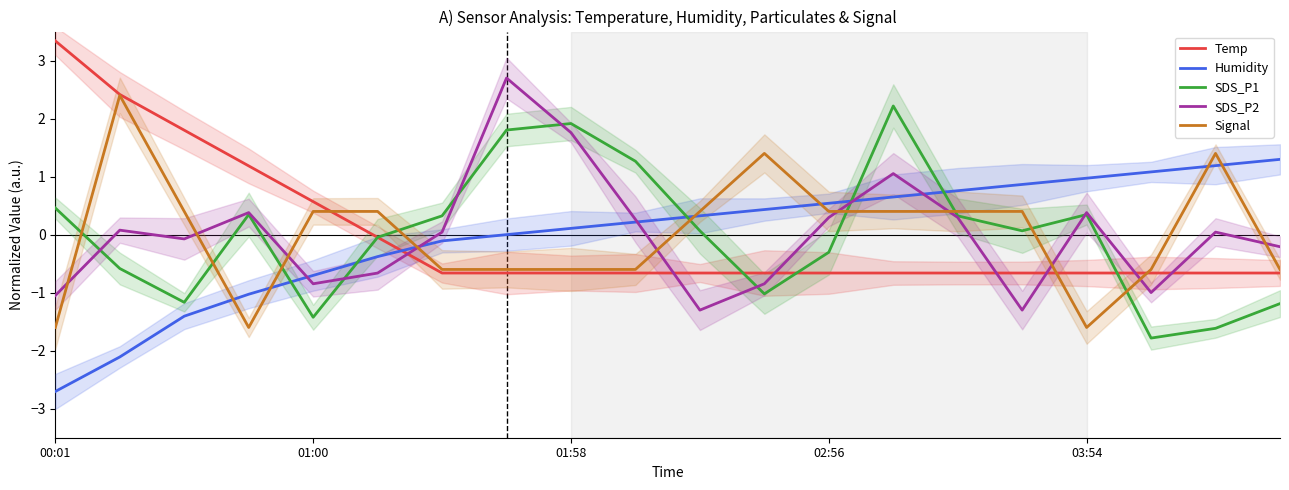

Is it true that SDS_P2 equals 0.2 at 14?

False